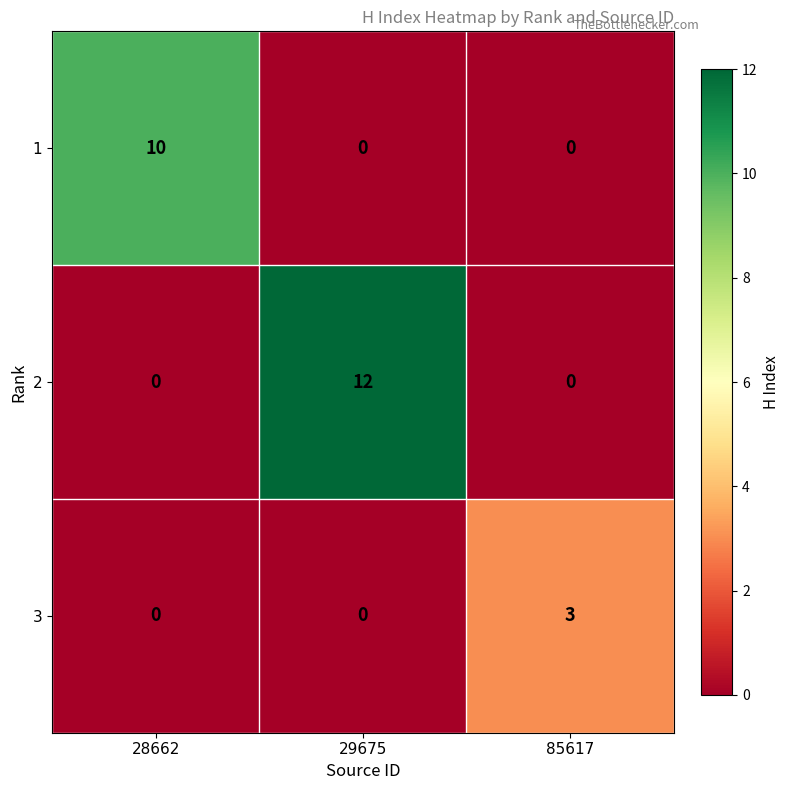

What is the spread (max minus min) of values at 85617?

3